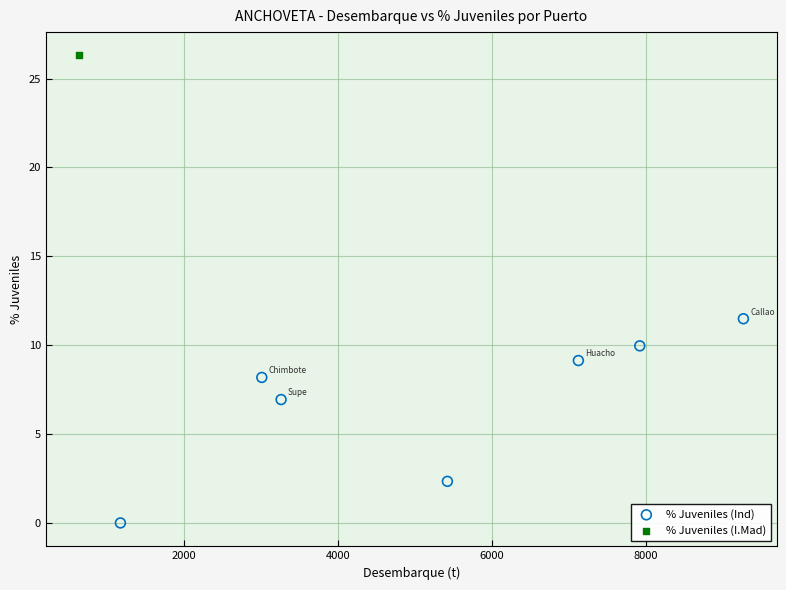

What are all the series names shown in the legend?

% Juveniles (Ind), % Juveniles (I.Mad)